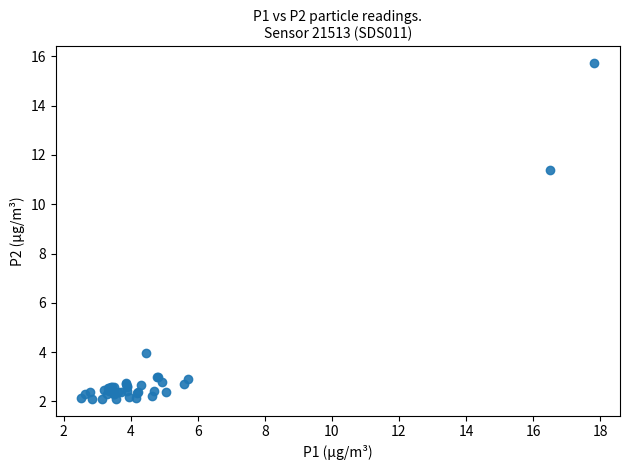

What Y value in the scatter plot is closest to 8?

11.4